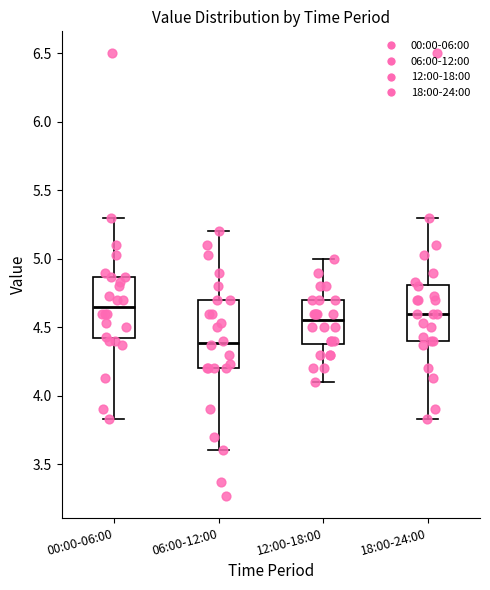

Comparing the boxes themselves (not the whiskers), which one is the tallest?

06:00-12:00